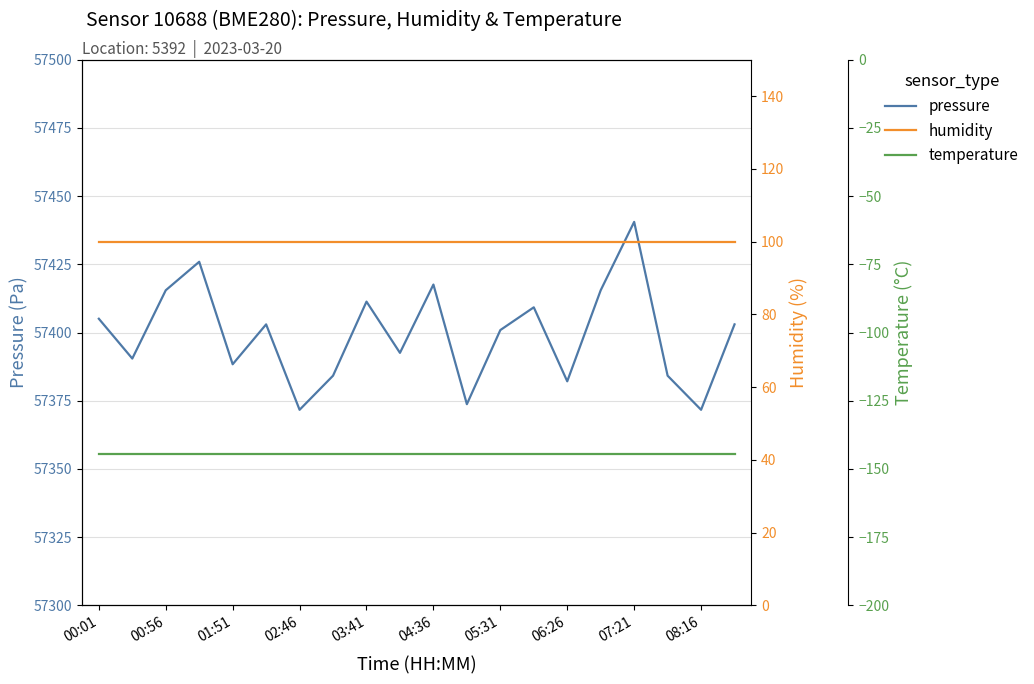

What is the difference between the pressure values at 03:41 and 05:31?

10.4